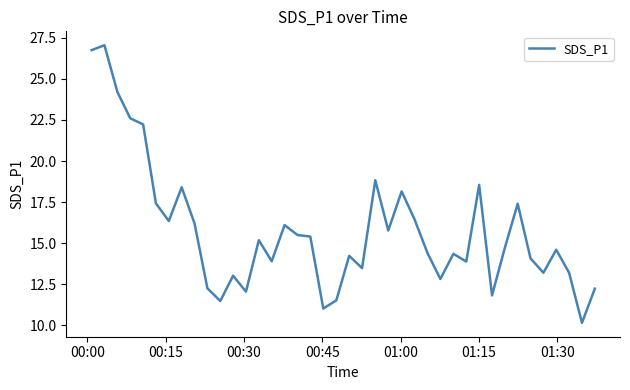

What is the difference between the maximum and minimum values?

16.9